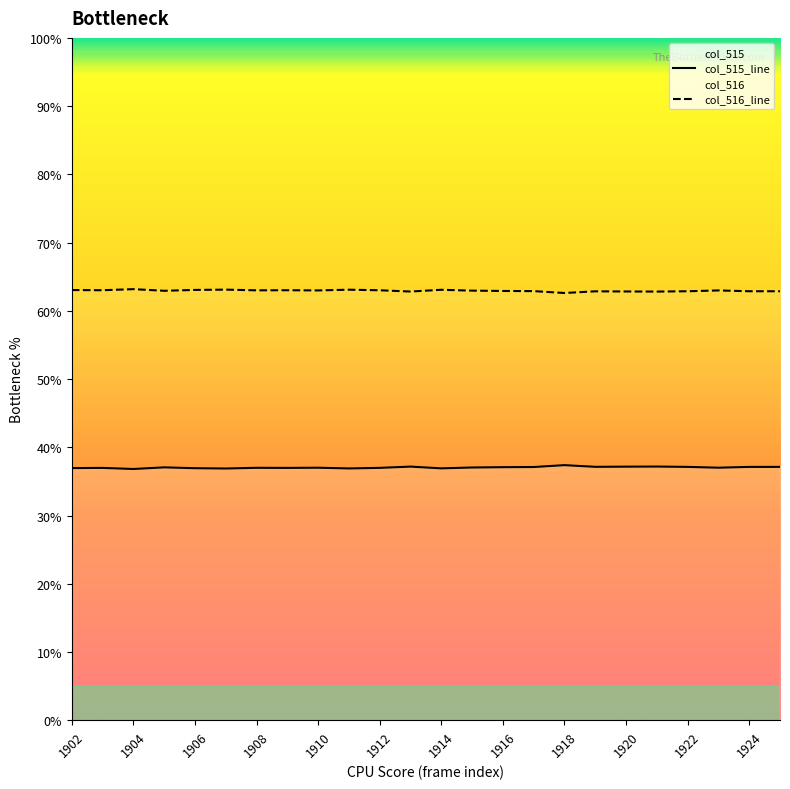

Rank the series by their maximum value, from highest to lowest.

col_516_line, col_515_line